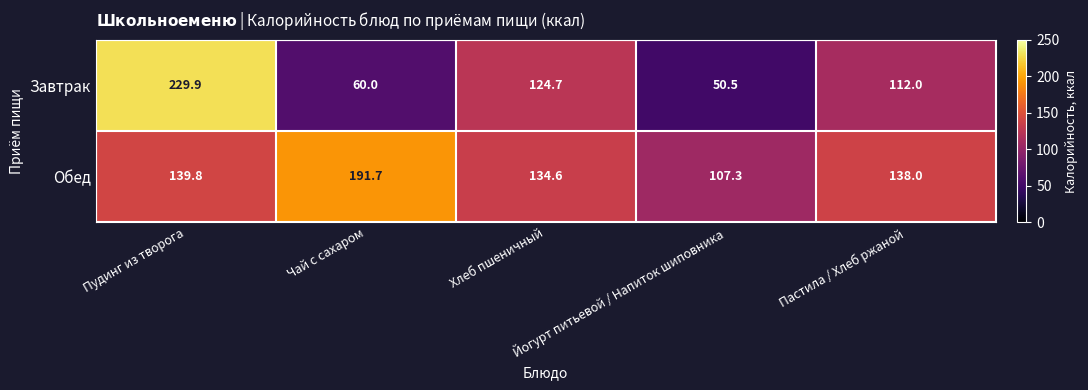

Which series has the widest spread of values?

Завтрак